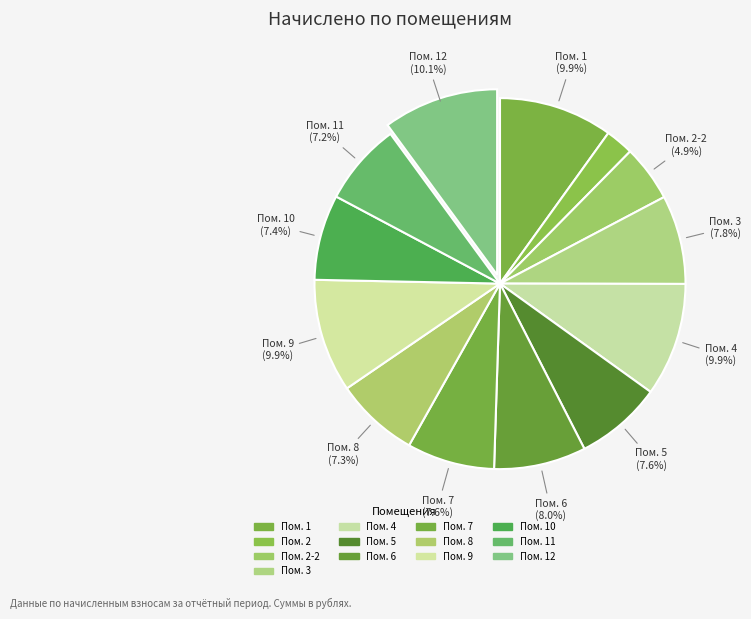

How many segments does this pie chart have?

13